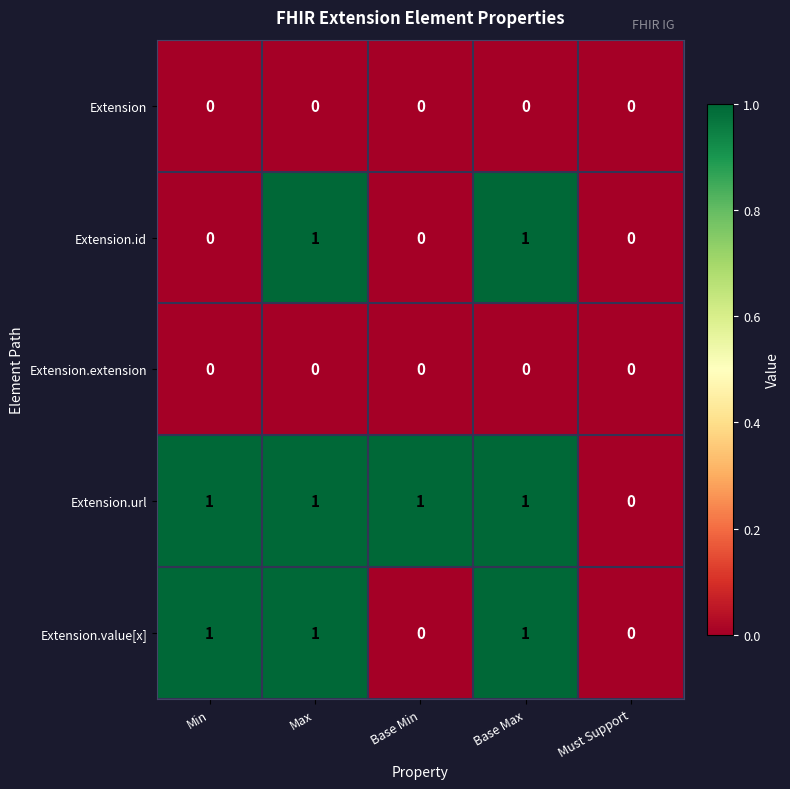

Reading right to left, what are all the values shown in this chart?

Extension: Must Support=0	Base Max=0	Base Min=0	Max=0	Min=0
Extension.id: Must Support=0	Base Max=1	Base Min=0	Max=1	Min=0
Extension.extension: Must Support=0	Base Max=0	Base Min=0	Max=0	Min=0
Extension.url: Must Support=0	Base Max=1	Base Min=1	Max=1	Min=1
Extension.value[x]: Must Support=0	Base Max=1	Base Min=0	Max=1	Min=1